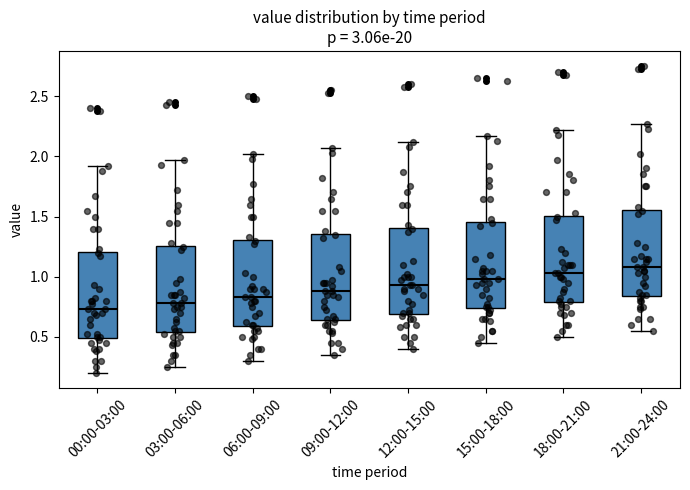

Reading left to right, transcribe this box plot: for each box, give where its median line is, the range the box spans, and where its two whiskers end, as read against the y-axis. The values are not printed on the chart, so give them approximately, as read against the axis.

00:00-03:00: median 0.75, box 0.50 to 1.20, whiskers 0.20 to 1.90
03:00-06:00: median 0.80, box 0.55 to 1.25, whiskers 0.25 to 1.95
06:00-09:00: median 0.85, box 0.60 to 1.30, whiskers 0.30 to 2.00
09:00-12:00: median 0.90, box 0.65 to 1.35, whiskers 0.35 to 2.05
12:00-15:00: median 0.95, box 0.70 to 1.40, whiskers 0.40 to 2.10
15:00-18:00: median 1.00, box 0.75 to 1.45, whiskers 0.45 to 2.15
18:00-21:00: median 1.05, box 0.80 to 1.50, whiskers 0.50 to 2.20
21:00-24:00: median 1.10, box 0.85 to 1.55, whiskers 0.55 to 2.25